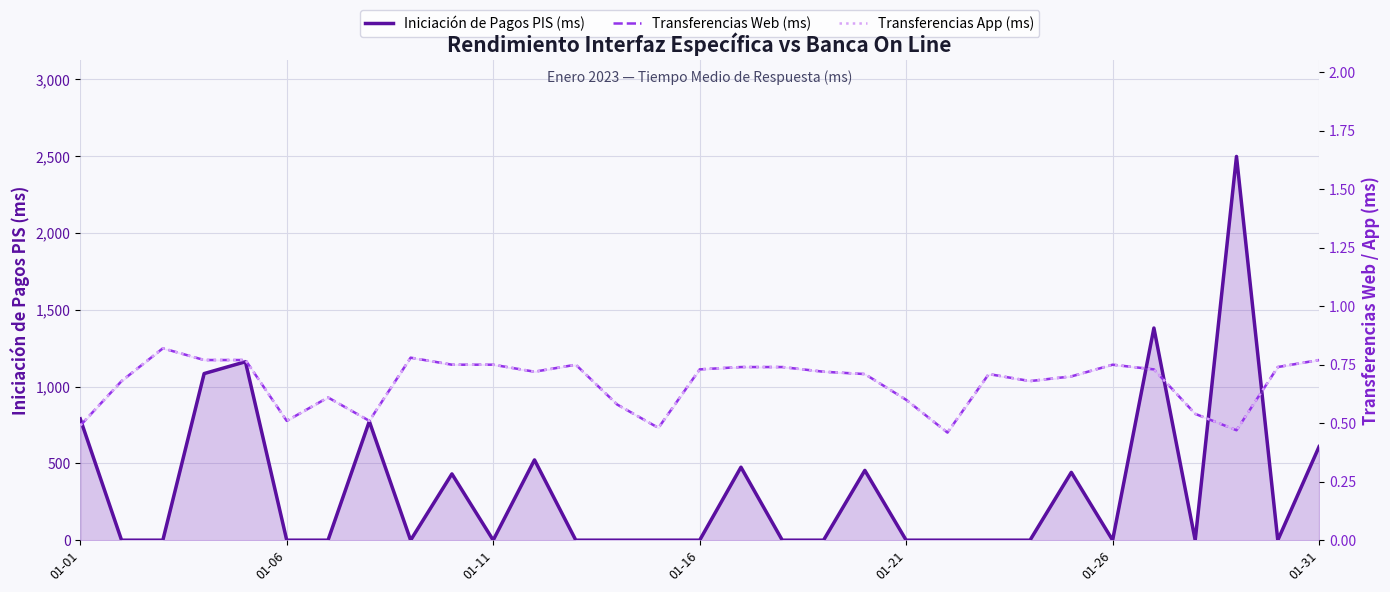

True or false: Iniciación de Pagos PIS (ms) has a value of 0.0 at 01-11.

True